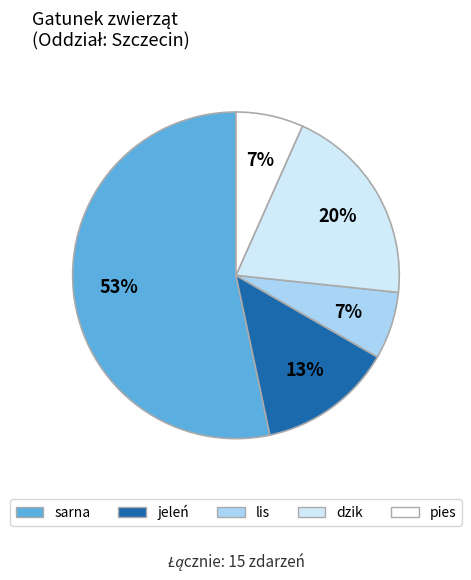

To the nearest percent, what is the average slice percentage?

20%